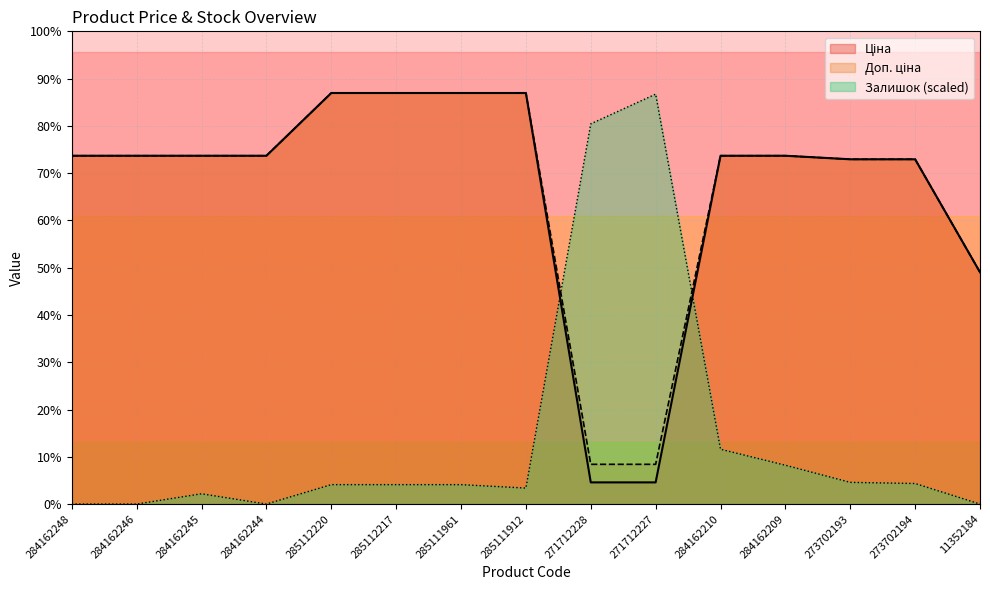

List the series in order of their peak value, lowest first.

Залишок, Ціна, Доп. ціна